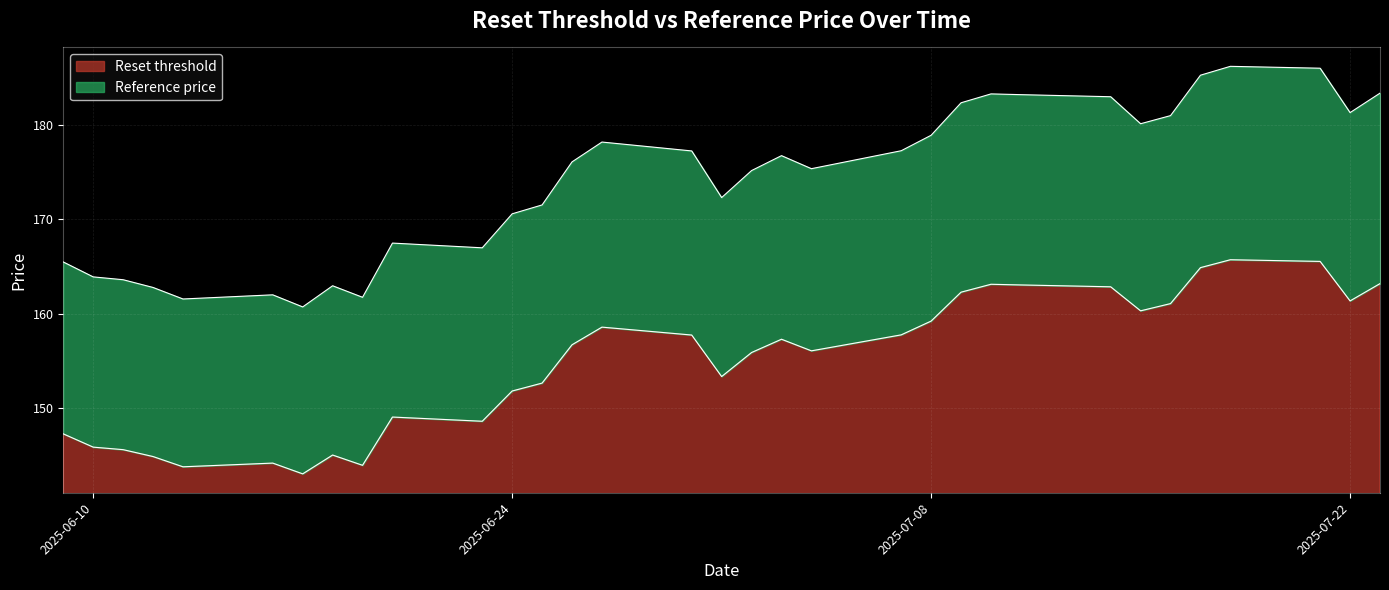

What is the lowest value of the Reset threshold series?

143.1